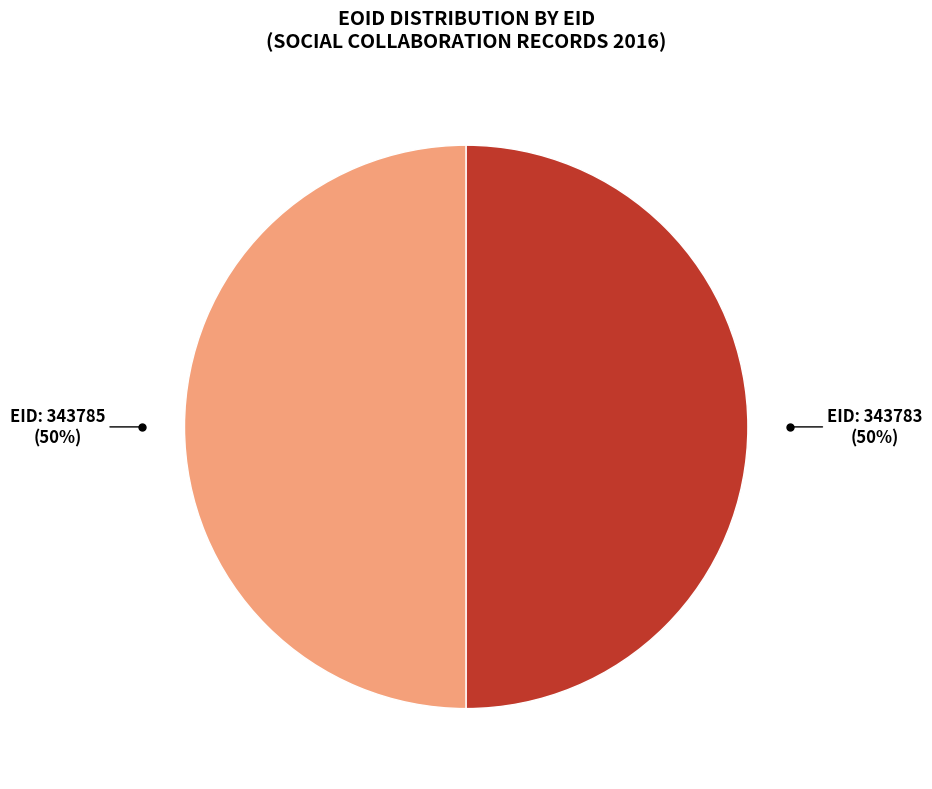

To the nearest percent, what is the average slice percentage?

50%